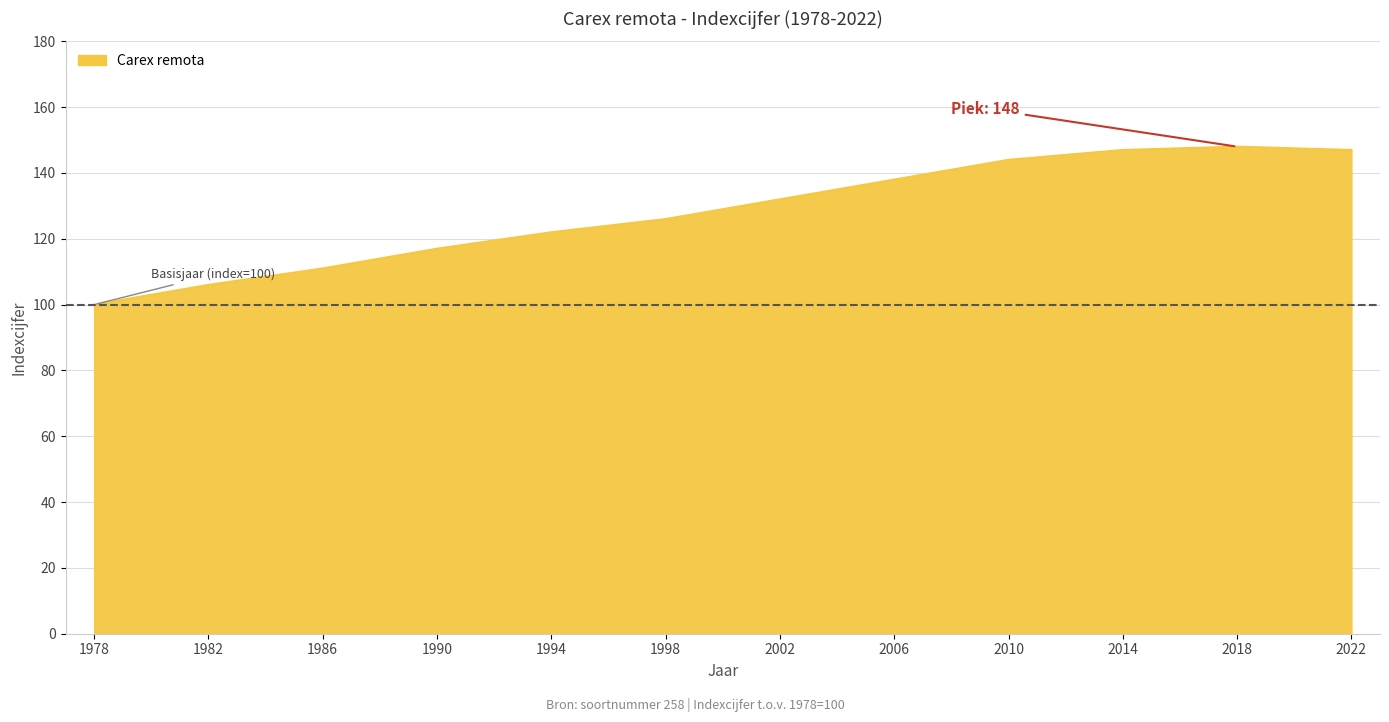

What is the sum of all values?

1538